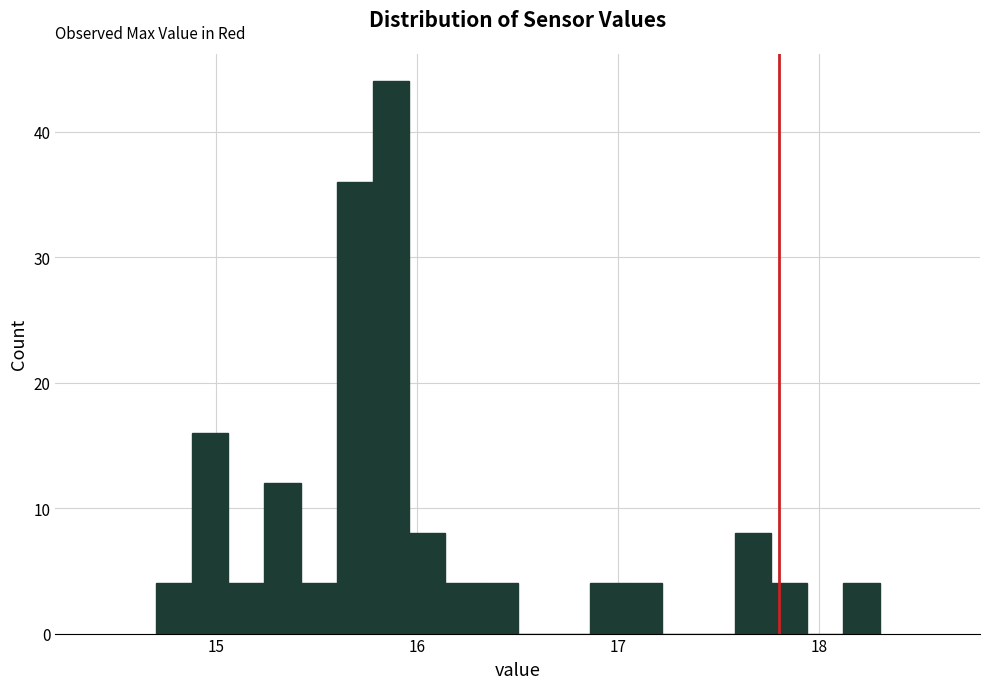

Read against the x-axis, roughly where is the centre of the tallest bar?

15.9